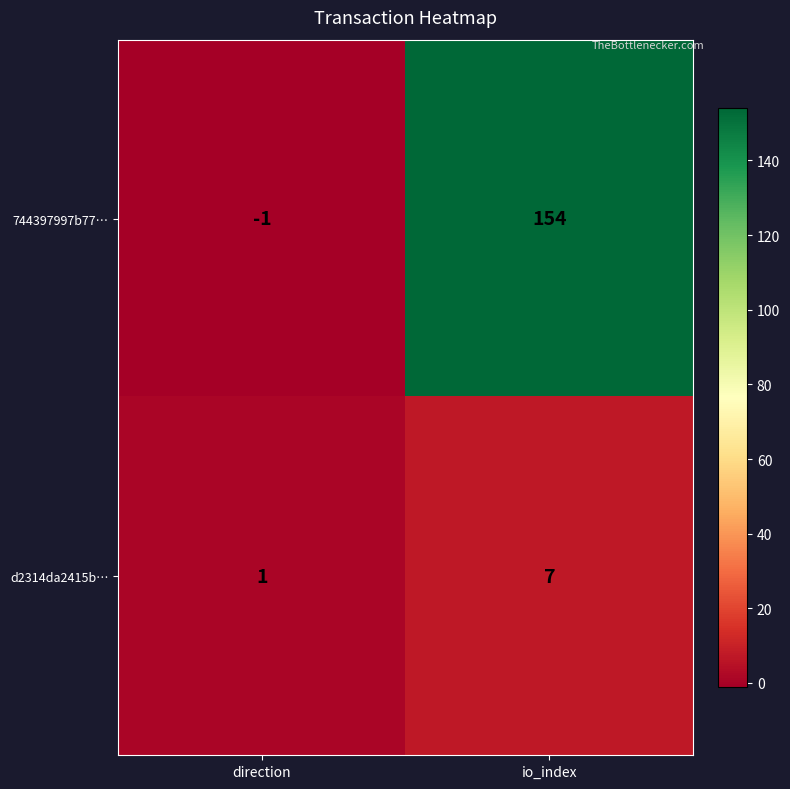

Between direction and io_index, which series saw the biggest shift?

744397997b77…